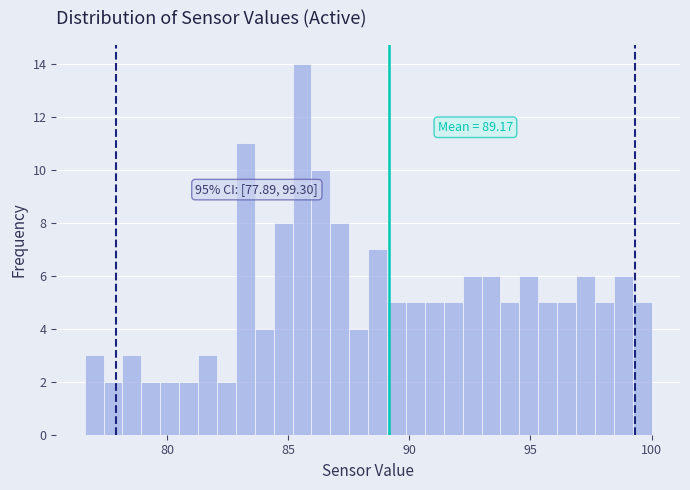

Read against the x-axis, roughly where is the centre of the tallest bar?

85.5